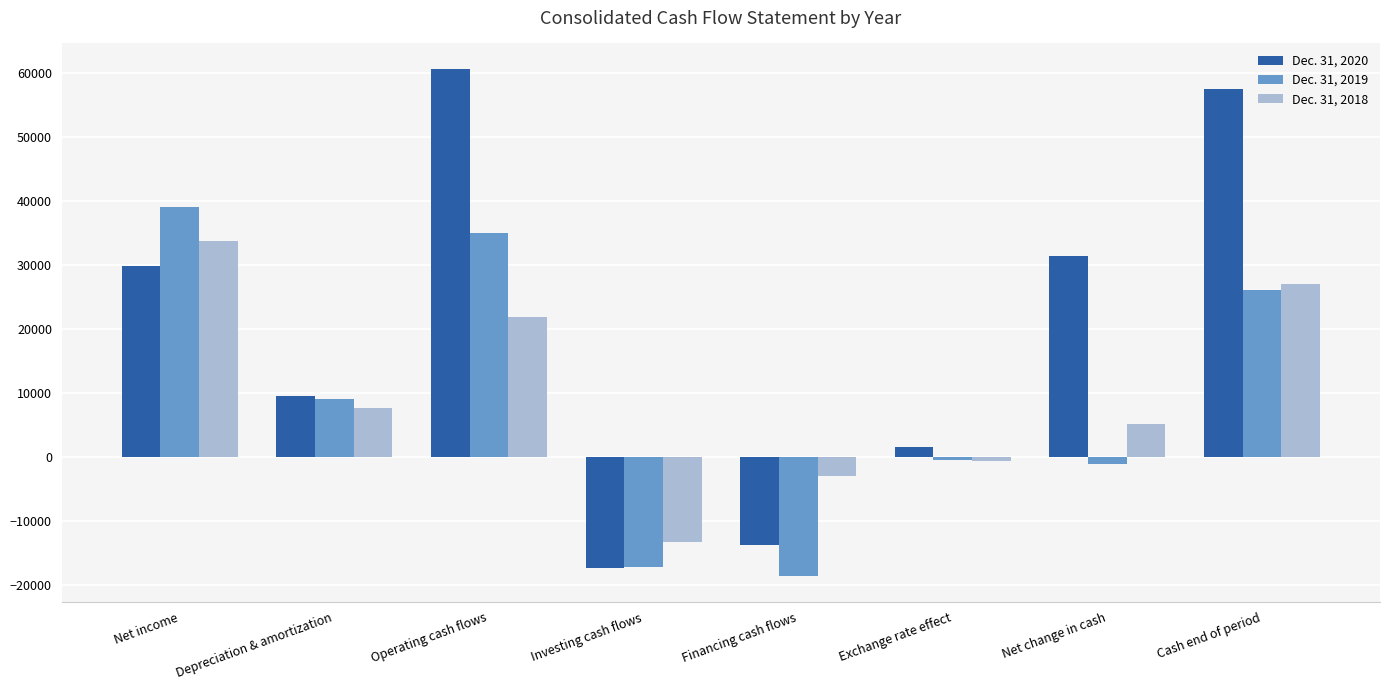

What is the value of the Dec. 31, 2020 bar at the 2nd from the left?

9598